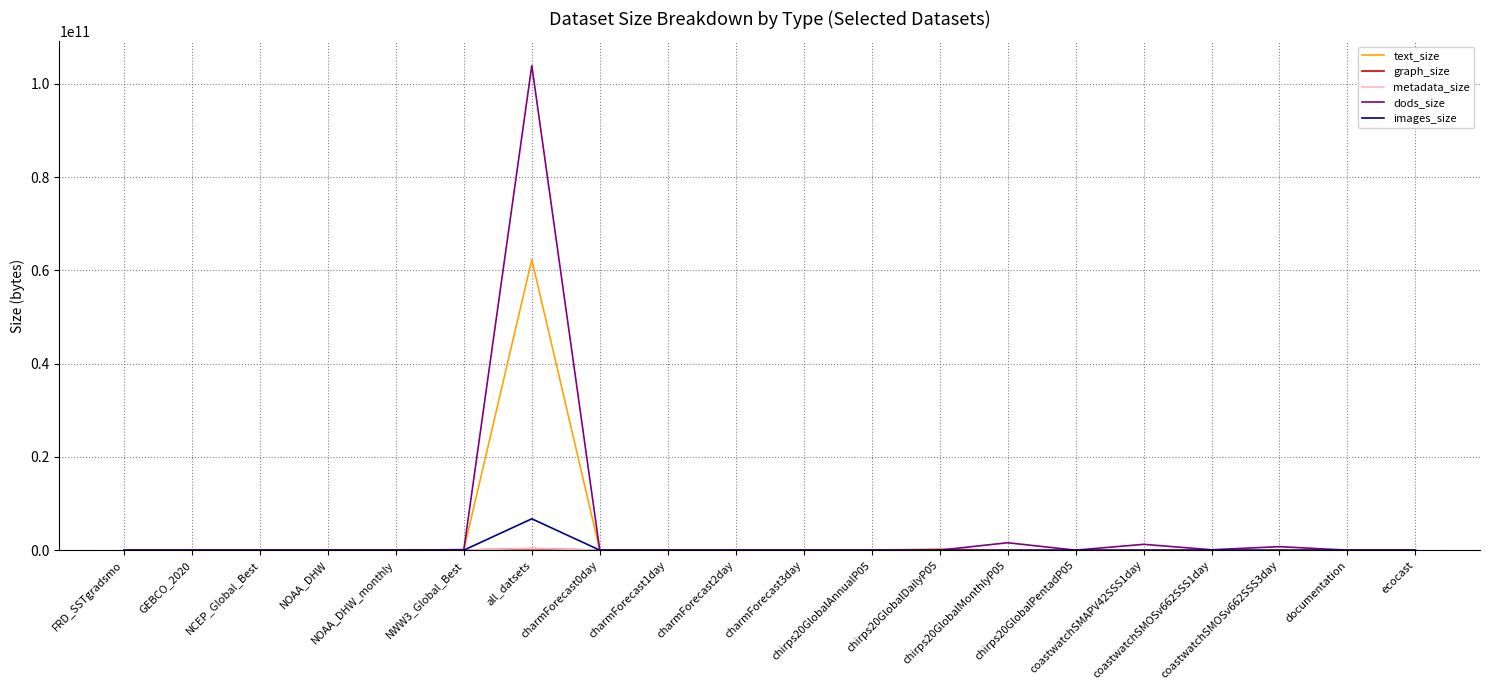

Which series has the largest range (max minus min)?

dods_size